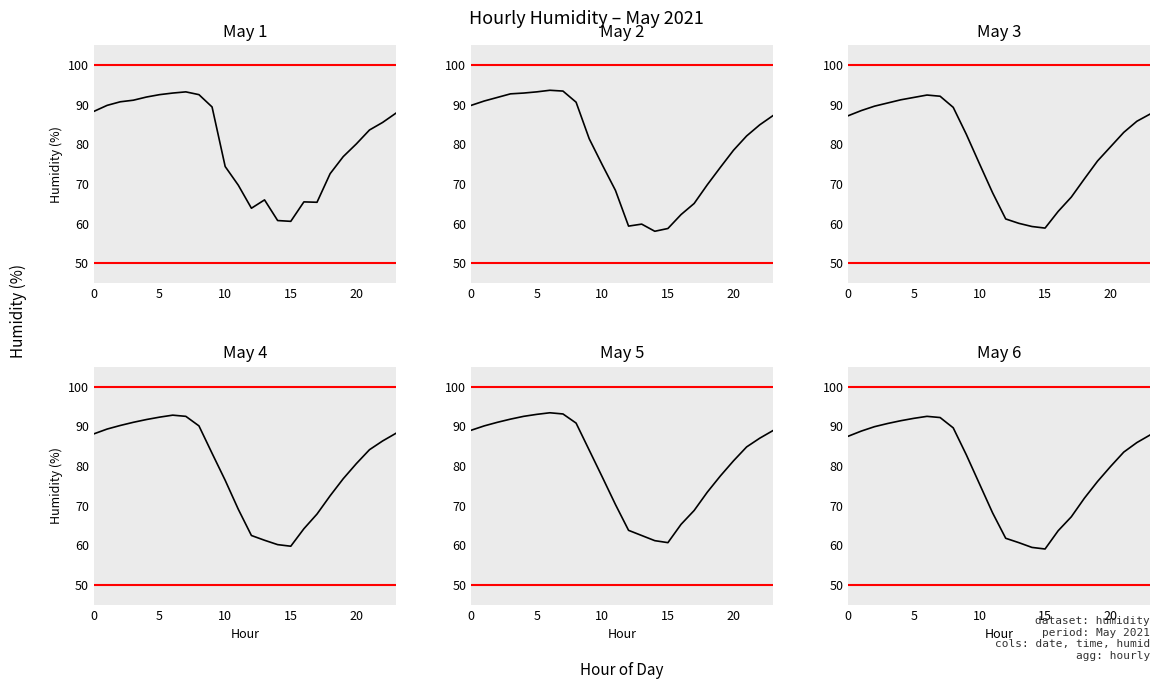

The May 6 series shows 130.0 at 10. True or false?

False